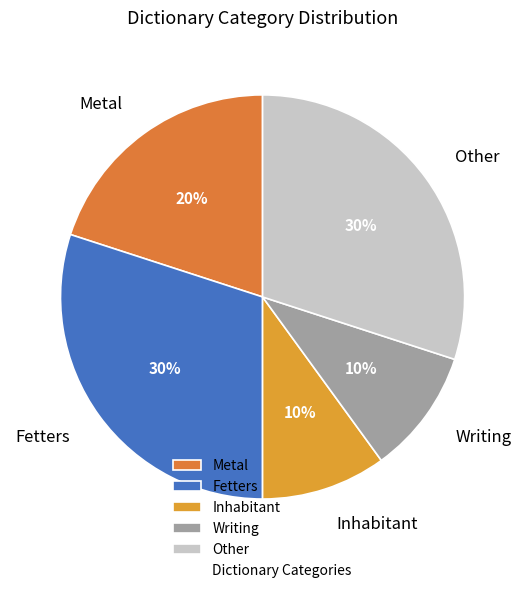

Between Fetters and Inhabitant, which is larger?

Fetters